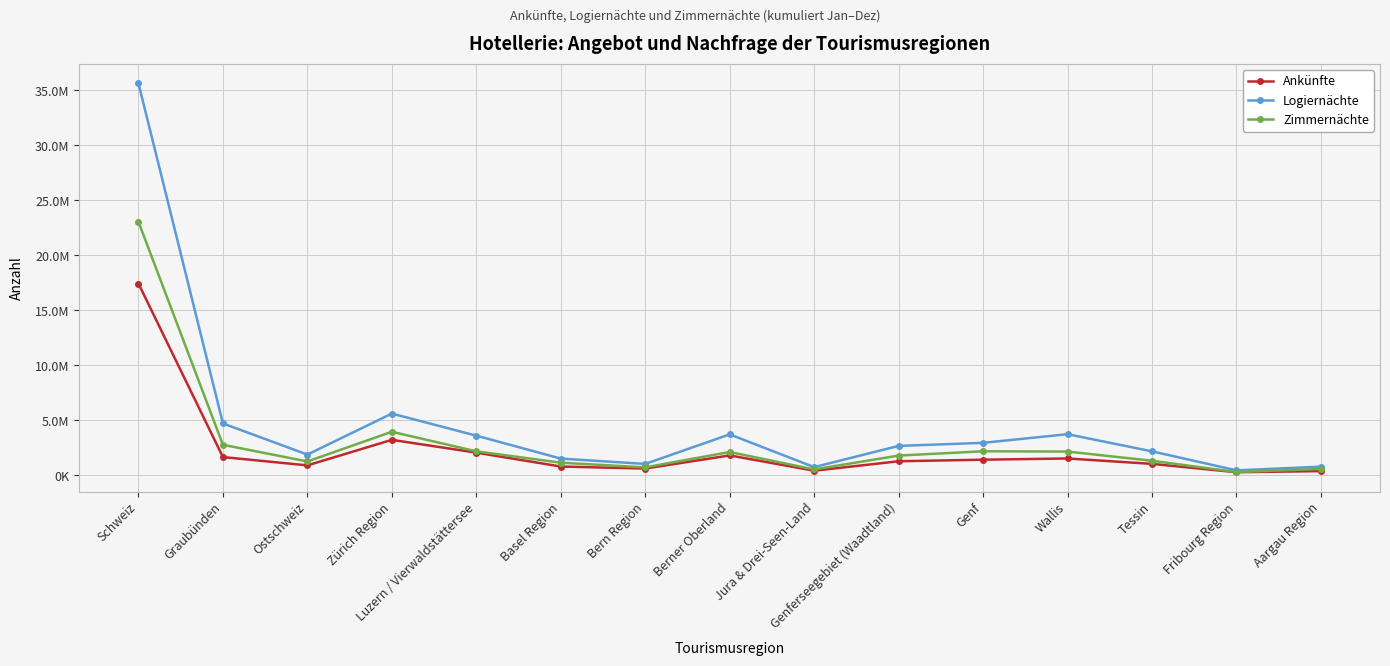

What is the difference between the maximum and minimum values in the Zimmernächte series?

22749461